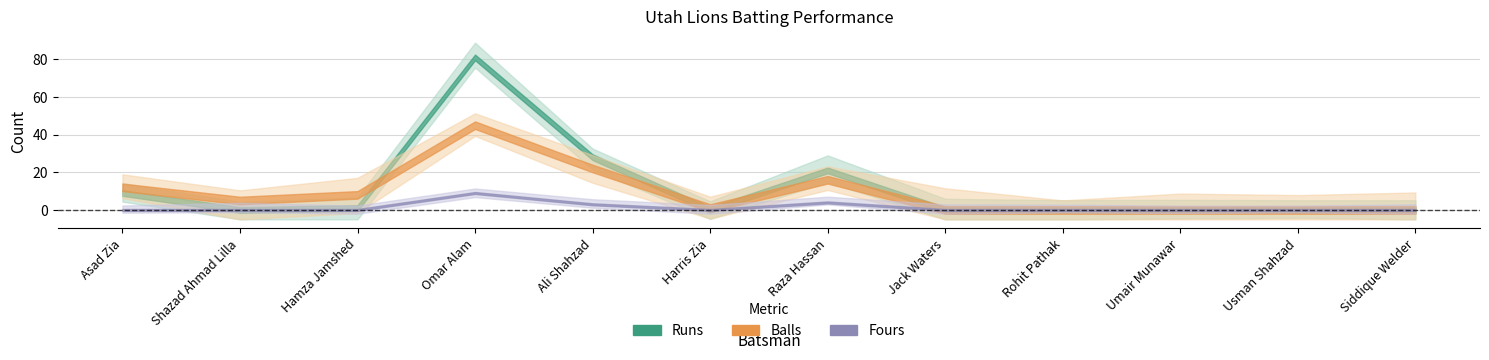

How many Fours values are between 0 and 3?

10